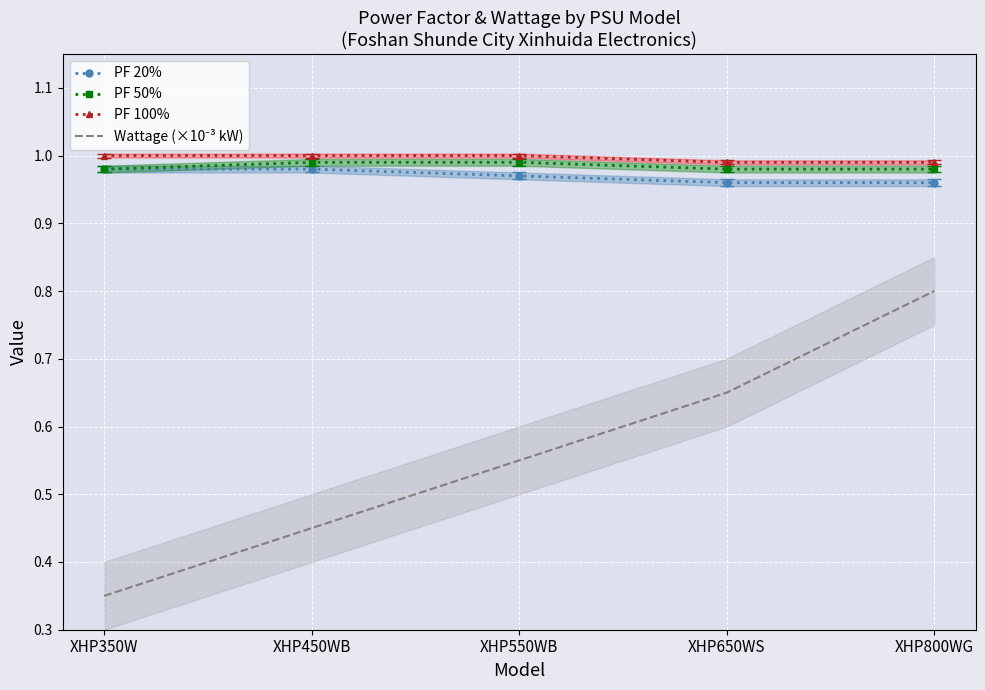

What is the label of the 4th point from the left?

XHP650WS